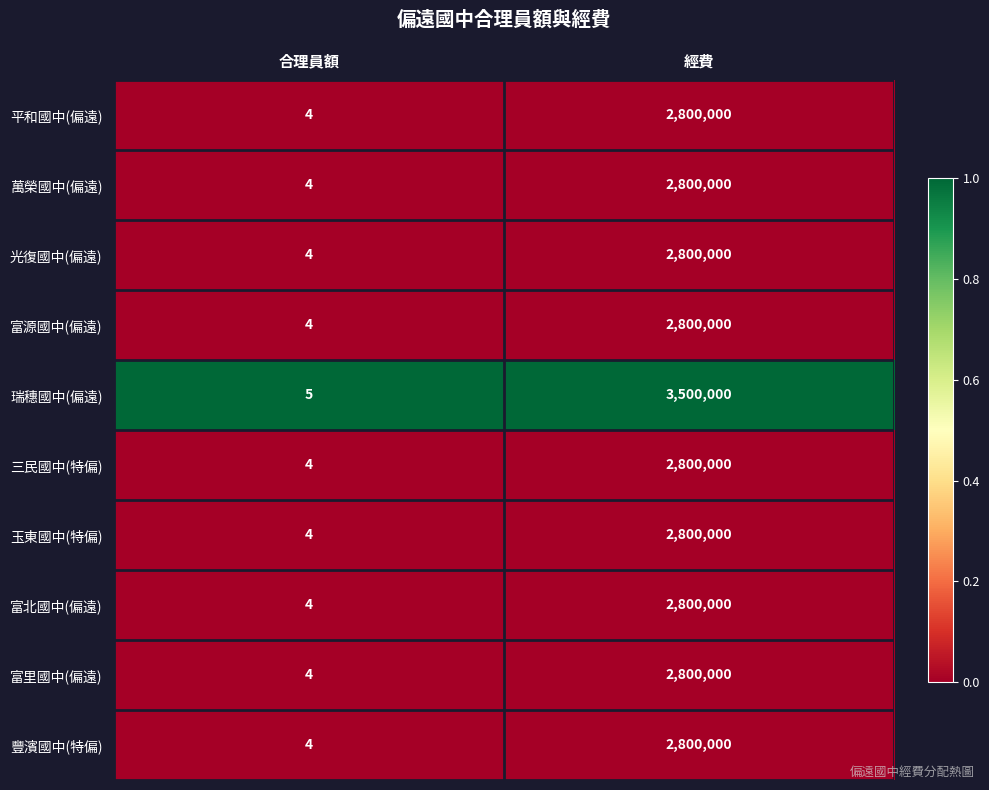

Which series has the largest range (max minus min)?

瑞穗國中(偏遠)